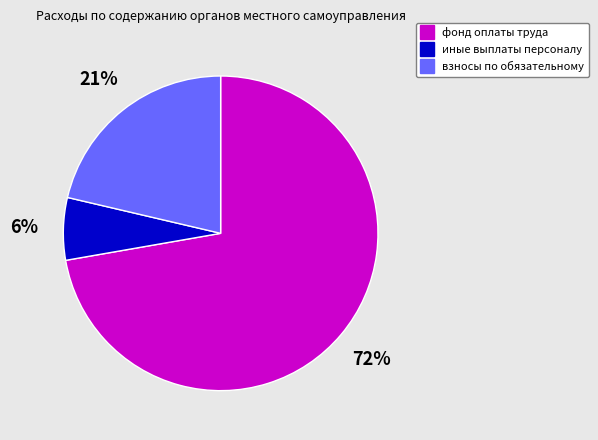

To the nearest percent, what is the average slice percentage?

33%